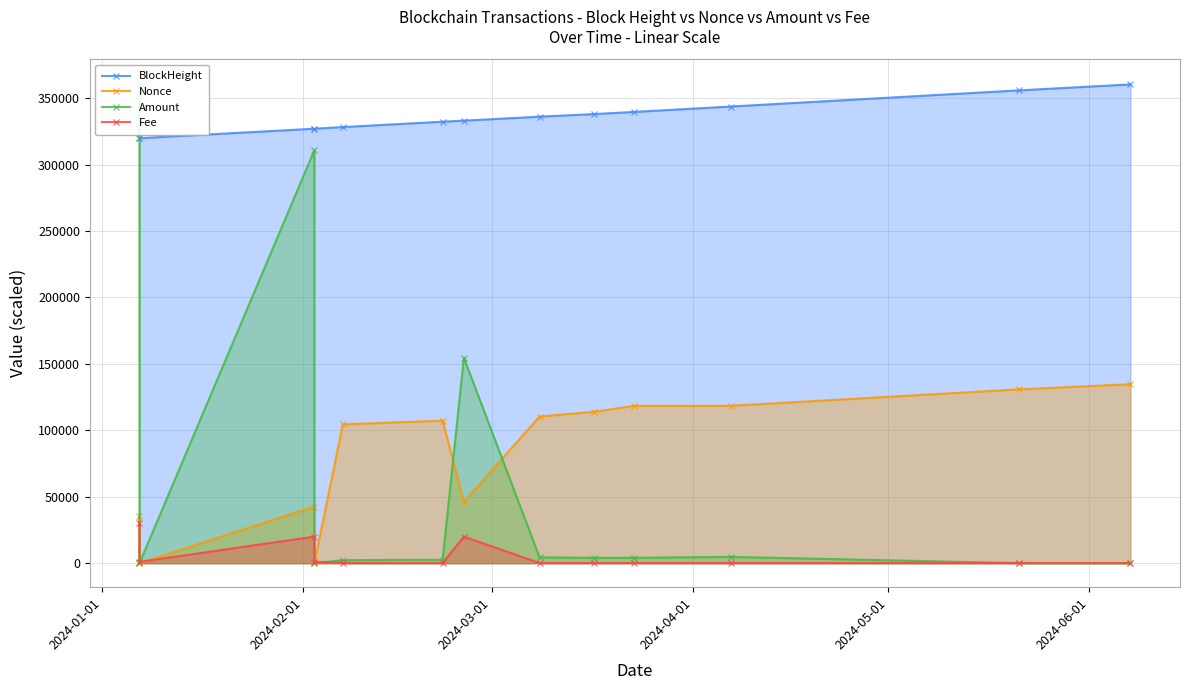

Reading right to left, transcribe all the data shown in this chart.

BlockHeight: 360261.0	355792.0	343618.0	339585.0	337958.0	335989.0	333008.0	332199.0	328184.0	326943.0	326941.0	319792.0	319788.0
Nonce: 134660.0	130813.0	118417.0	118417.0	113922.0	110373.0	46119.0	107275.0	104419.0	1.0	42647.0	0.0	35284.0
Amount: 62.6	53.2	4758.7	4073.6	4073.6	4407.4	154596.4	2573.0	2304.8	0.0	310676.2	0.0	361137.6
Fee: 100.0	100.0	100.0	100.0	100.0	100.0	20000.0	100.0	100.0	1020.0	20000.0	1010.0	30000.0